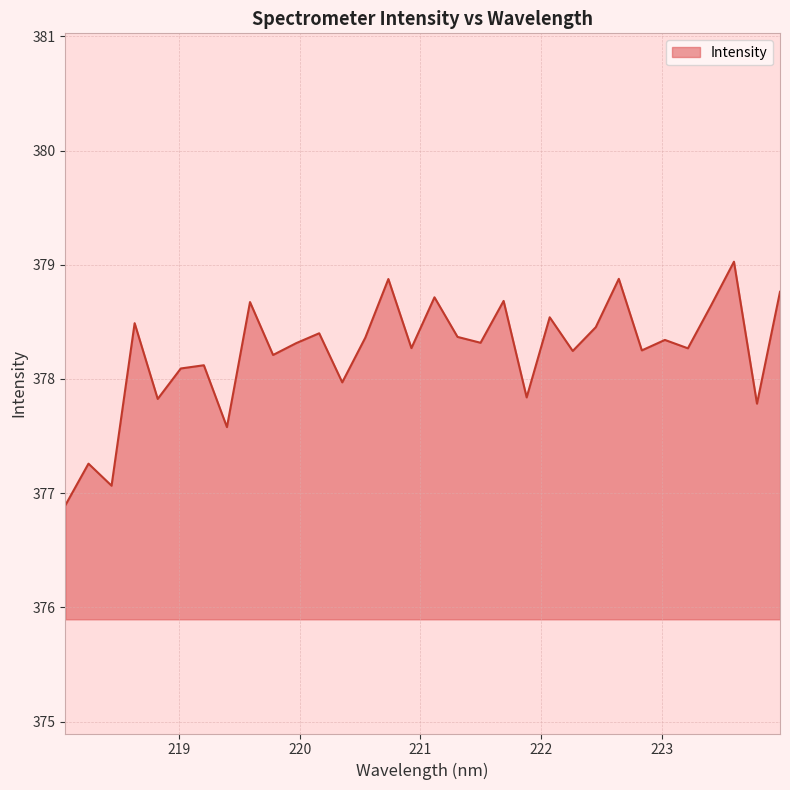

What is the sum of all values?

12103.5